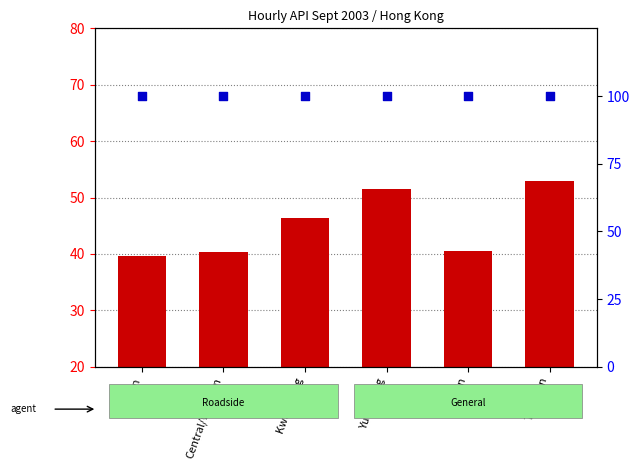

At how many categories does at least one series exceed 91?

6